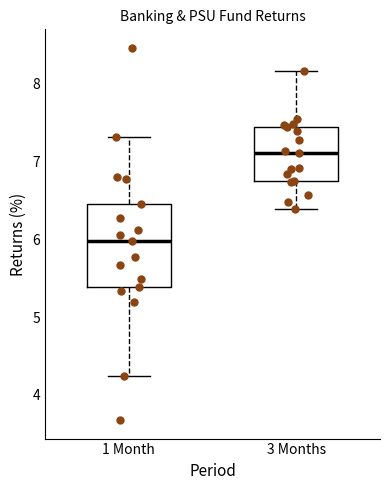

Comparing the boxes themselves (not the whiskers), which one is the tallest?

1 Month